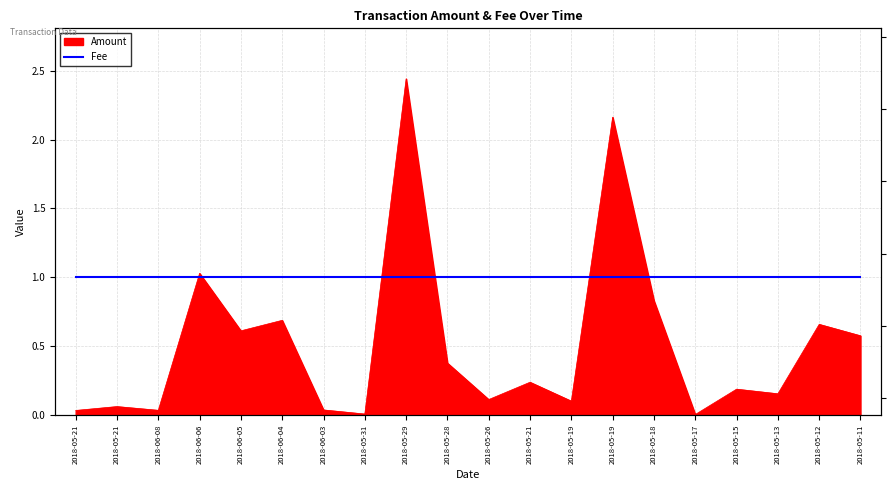

Reading left to right, what are all the values shown in this chart?

0.0	0.1	0.0	1.0	0.6	0.7	0.0	0.0	2.4	0.4	0.1	0.2	0.1	2.2	0.8	0.0	0.2	0.2	0.7	0.6